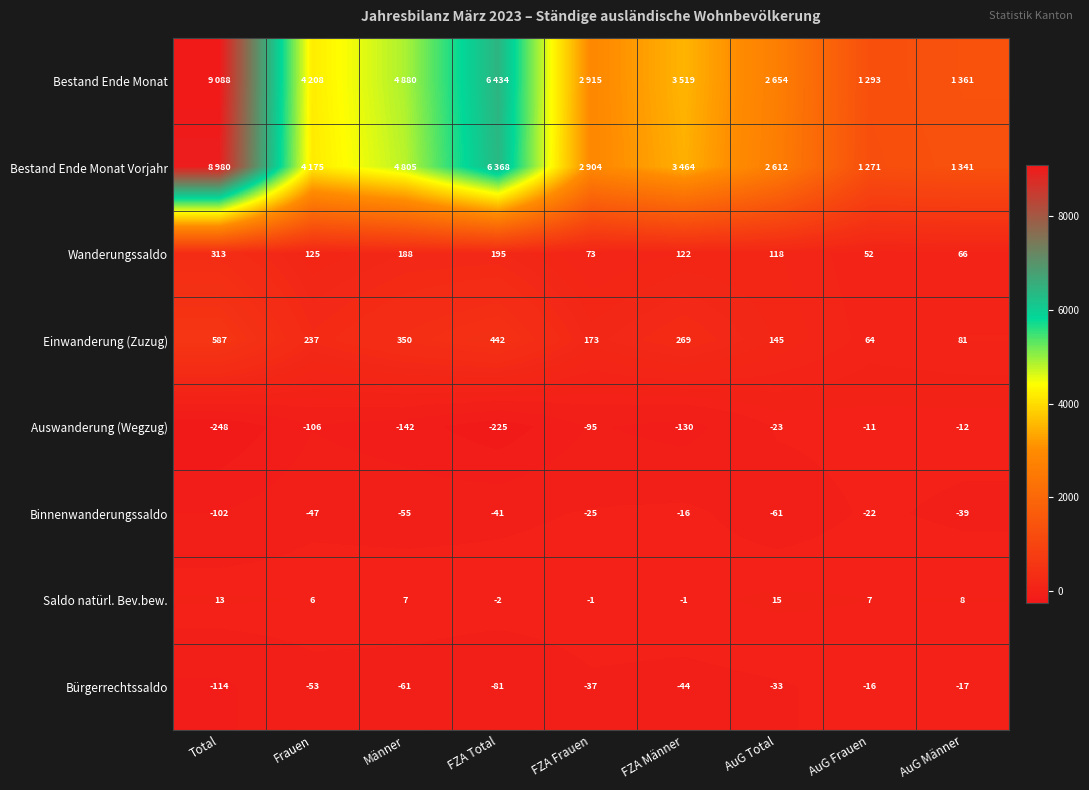

What is the difference between the Saldo natürl. Bev.bew. values at Total and AuG Männer?

5